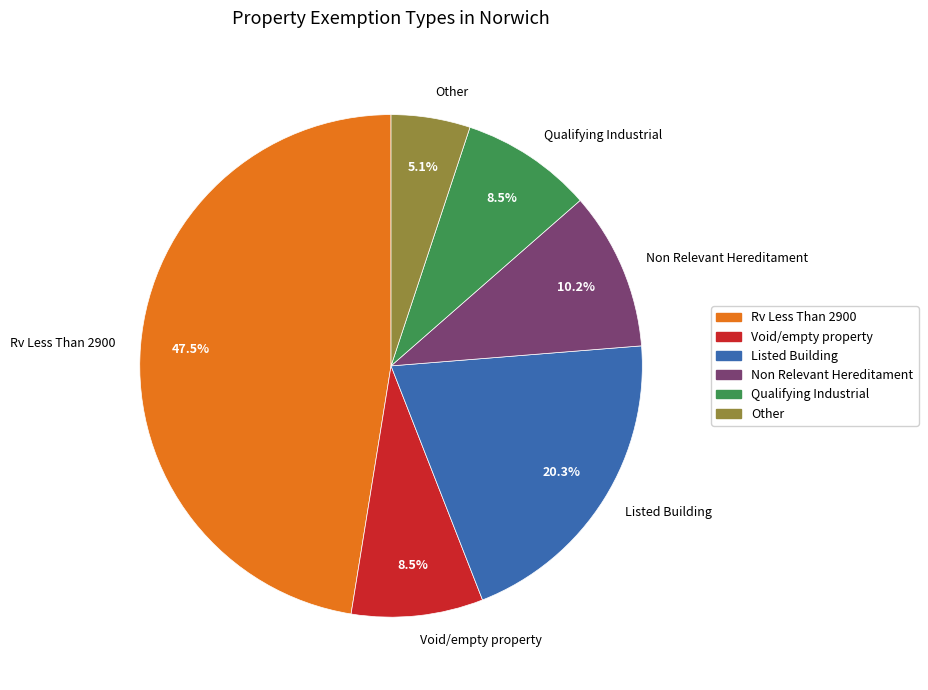

Is Listed Building the majority of the pie?

No